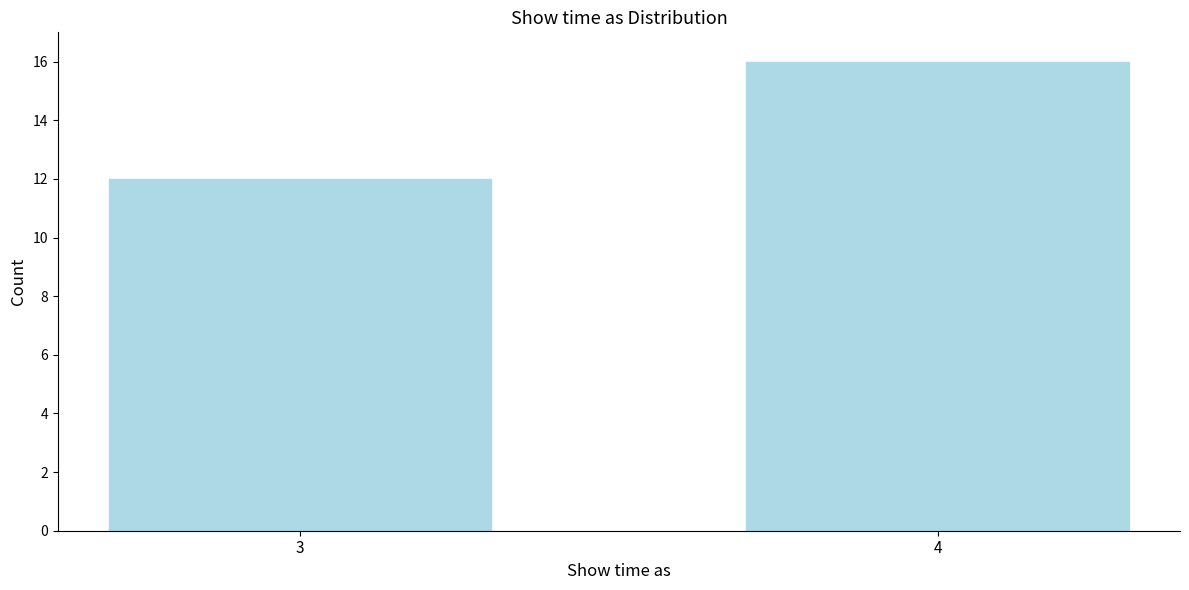

Reading right to left, extract all data points from this chart.

16	12